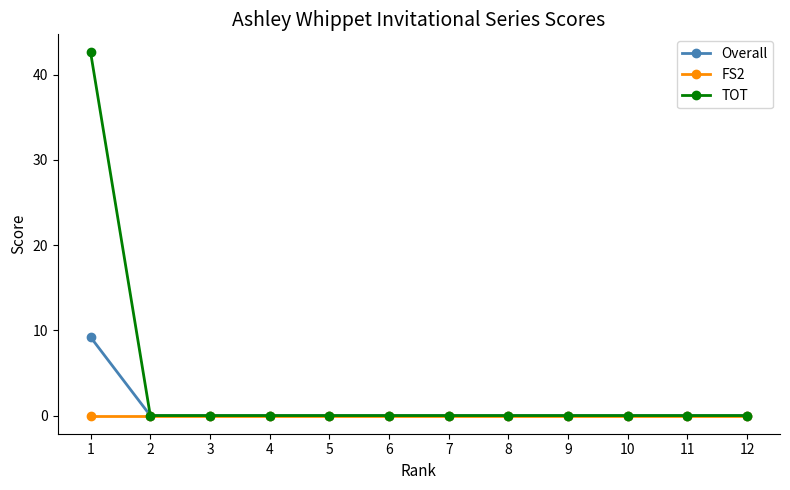

True or false: Overall has a value of 5.7 at 2.

False